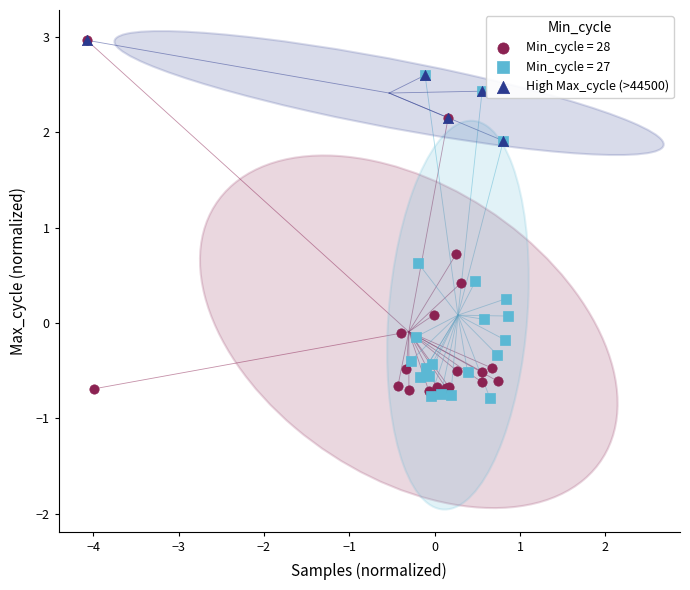

Which series has the widest spread of Y values?

Min_cycle = 28